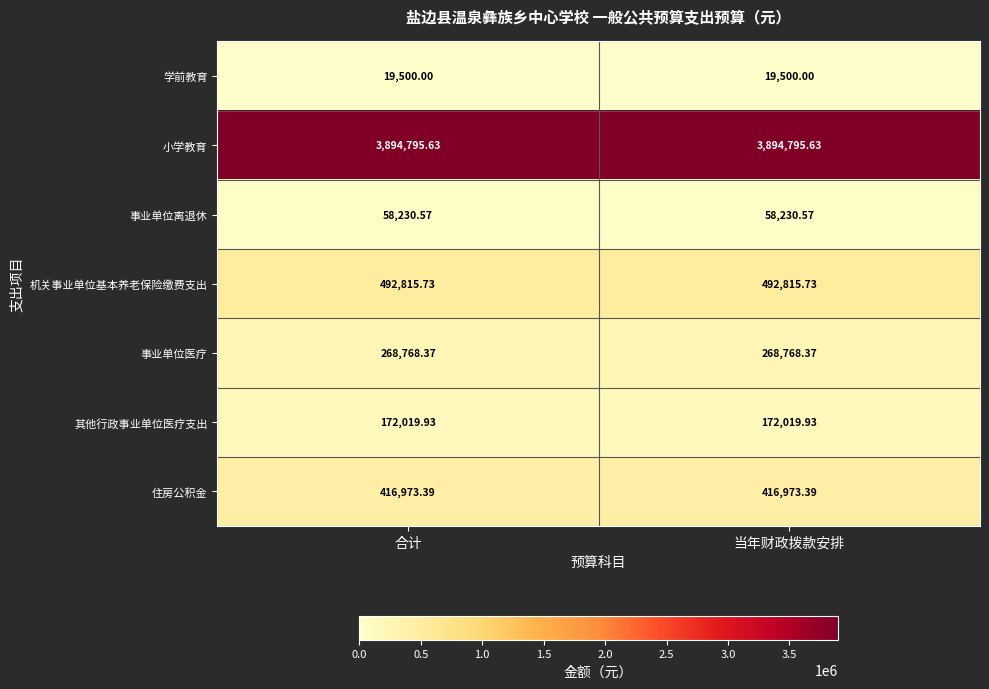

At 合计, list the series in order from smallest to largest.

学前教育, 事业单位离退休, 其他行政事业单位医疗支出, 事业单位医疗, 住房公积金, 机关事业单位基本养老保险缴费支出, 小学教育